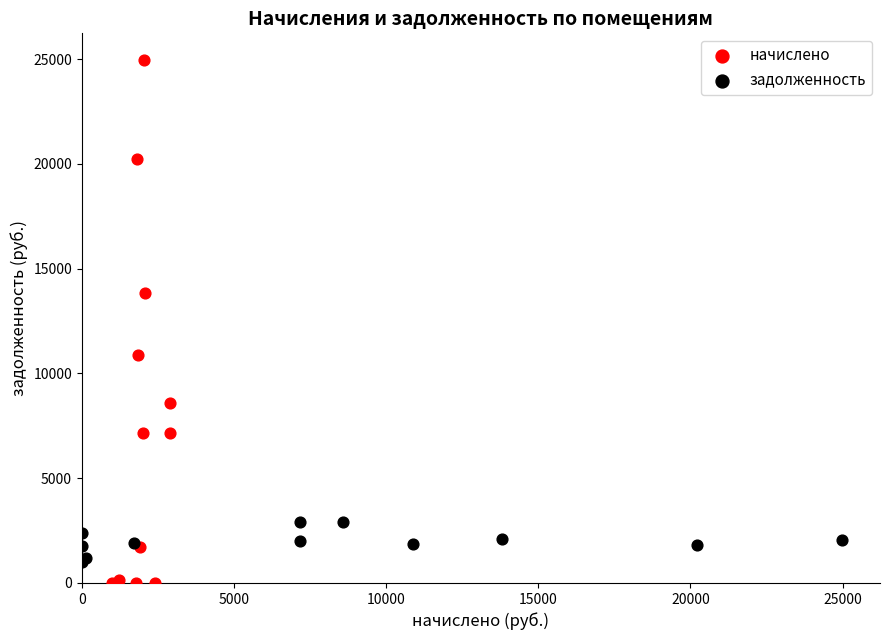

Which series reaches the maximum Y coordinate?

начислено